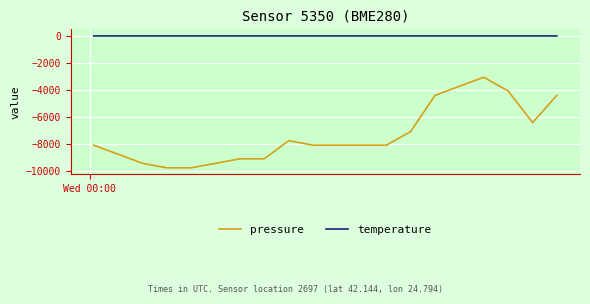

Which series has the largest total across all categories?

temperature